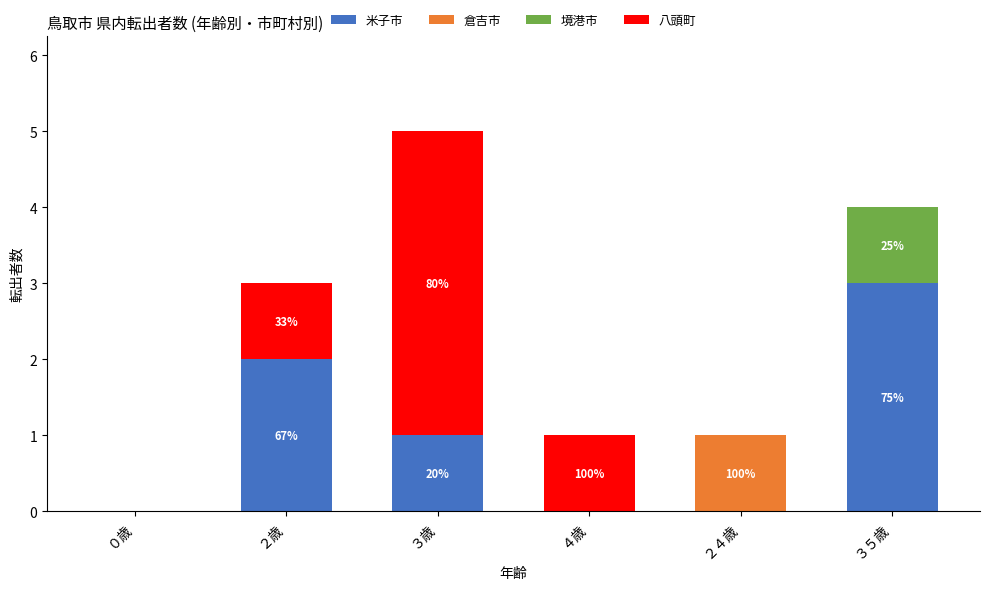

At which category is the sum across all series the highest?

３歳